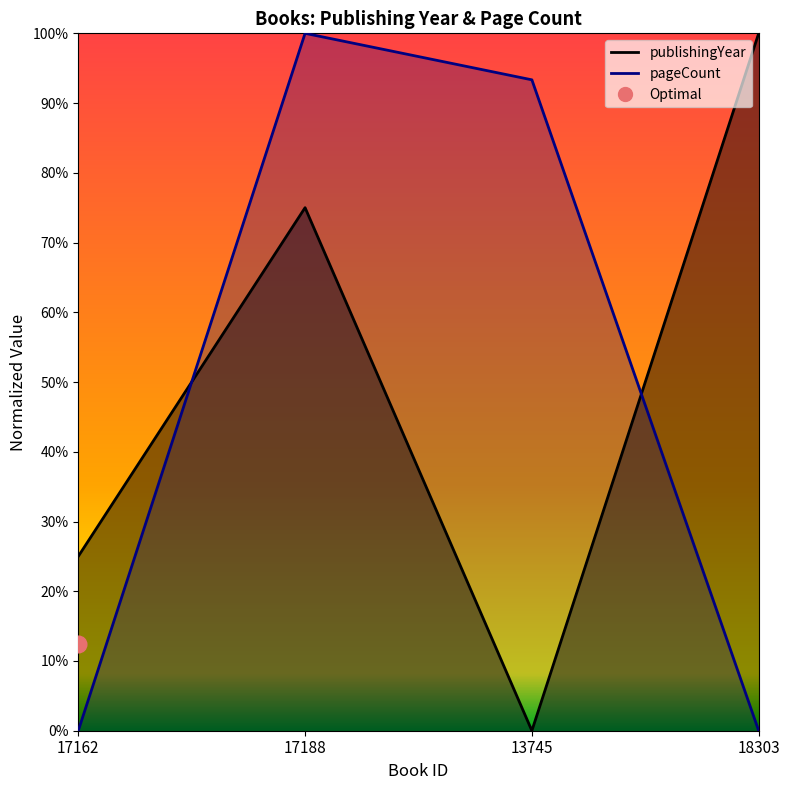

At which category is the sum across all series the highest?

17188